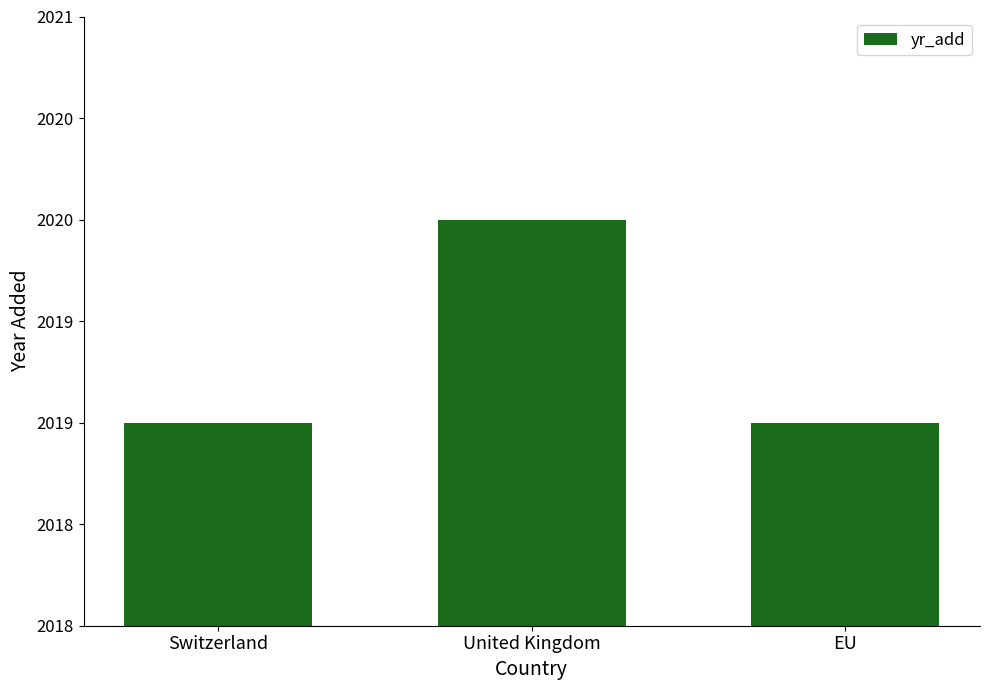

Are the bars horizontal?

No